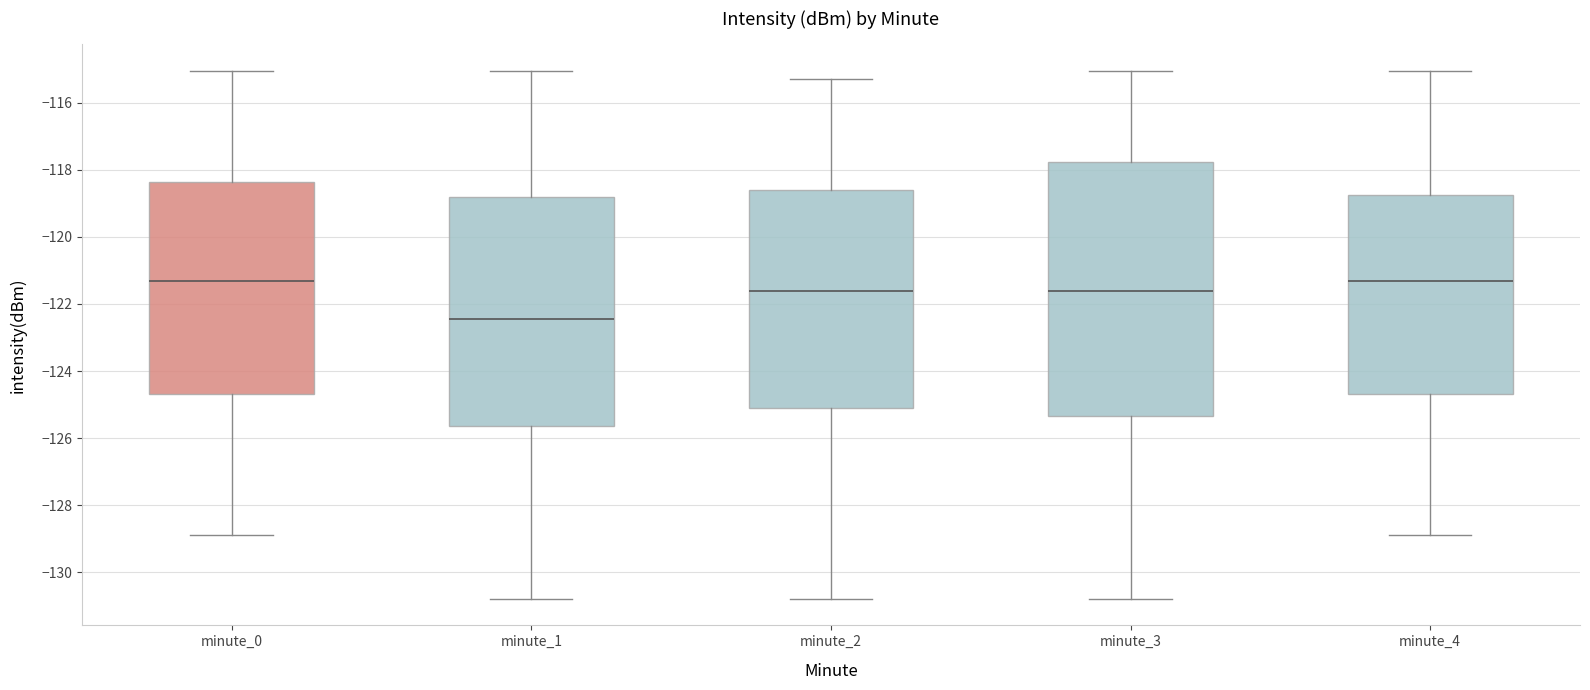

Reading left to right, transcribe this box plot: for each box, give where its median line is, the range the box spans, and where its two whiskers end, as read against the y-axis. The values are not printed on the chart, so give them approximately, as read against the axis.

minute_0: median -121.4, box -124.6 to -118.4, whiskers -128.8 to -115.0
minute_1: median -122.4, box -125.6 to -118.8, whiskers -130.8 to -115.0
minute_2: median -121.6, box -125.0 to -118.6, whiskers -130.8 to -115.2
minute_3: median -121.6, box -125.4 to -117.8, whiskers -130.8 to -115.0
minute_4: median -121.4, box -124.6 to -118.8, whiskers -128.8 to -115.0